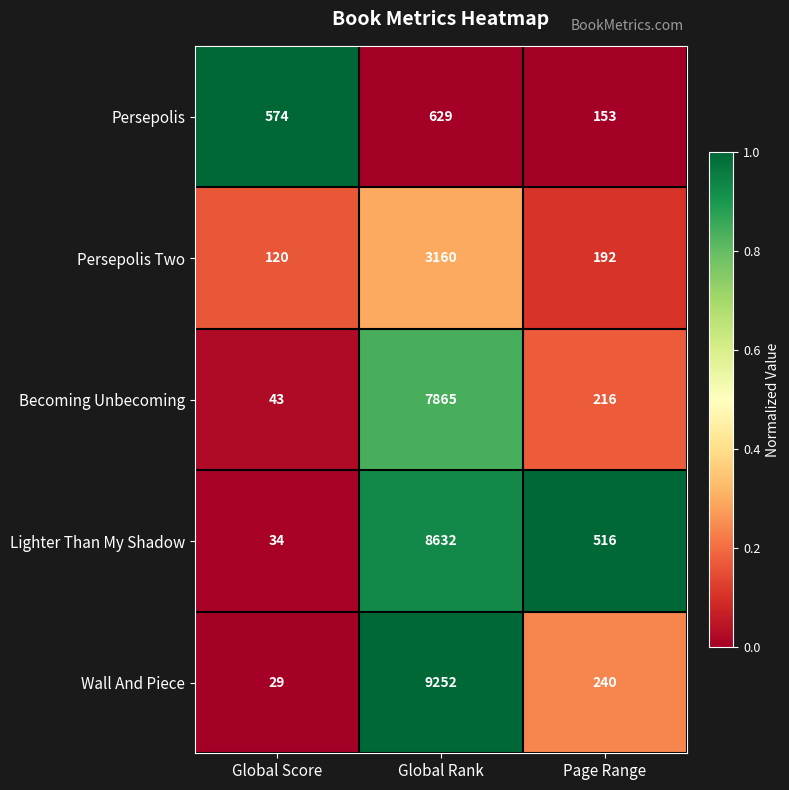

Reading right to left, extract all data points from this chart.

Persepolis: Page Range=153	Global Rank=629	Global Score=574
Persepolis Two: Page Range=192	Global Rank=3160	Global Score=120
Becoming Unbecoming: Page Range=216	Global Rank=7865	Global Score=43
Lighter Than My Shadow: Page Range=516	Global Rank=8632	Global Score=34
Wall And Piece: Page Range=240	Global Rank=9252	Global Score=29